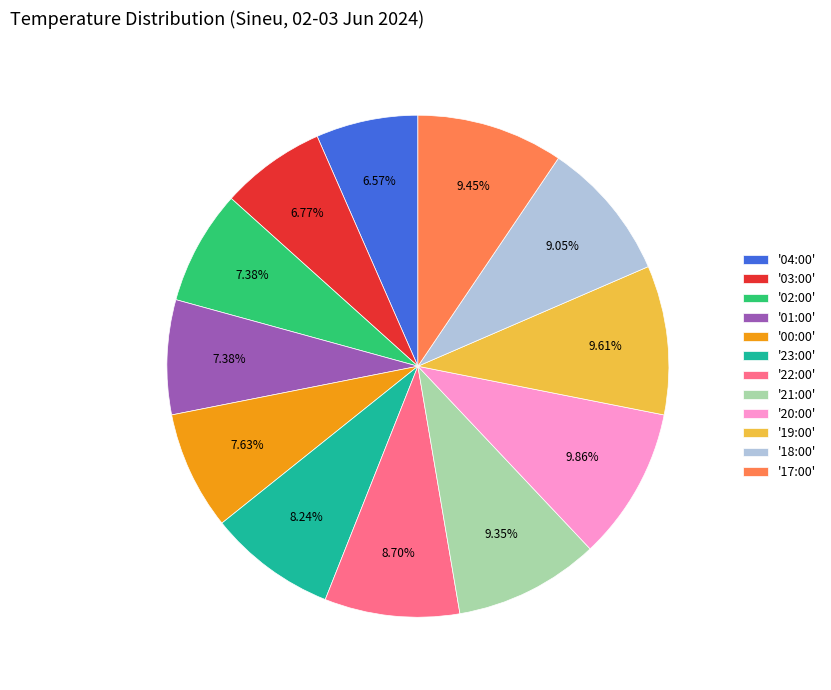

Combined, do '00:00' and '19:00' account for over 50%?

No